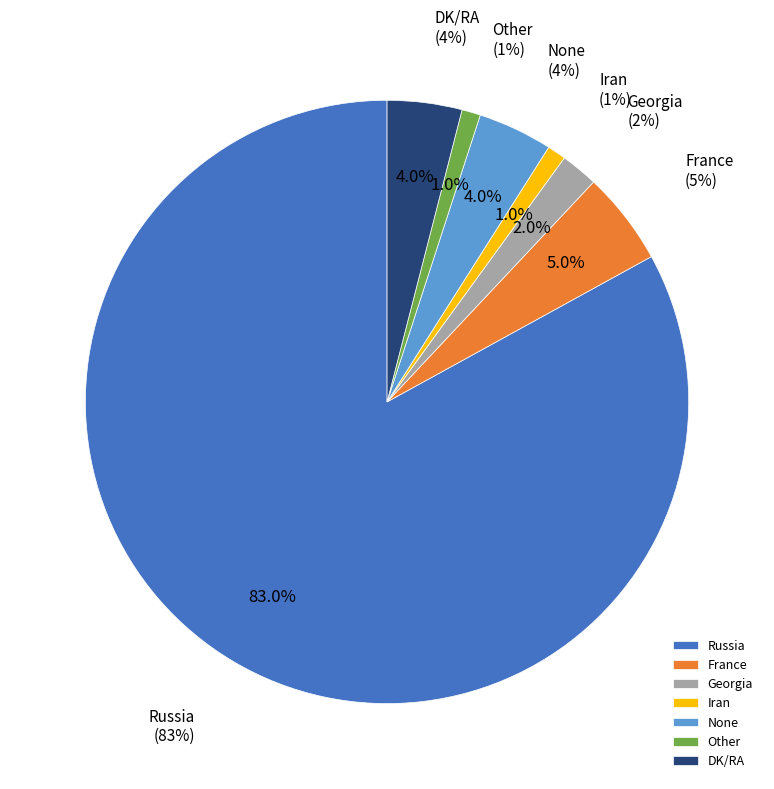

The Russia slice represents 88% of the pie. True or false?

False